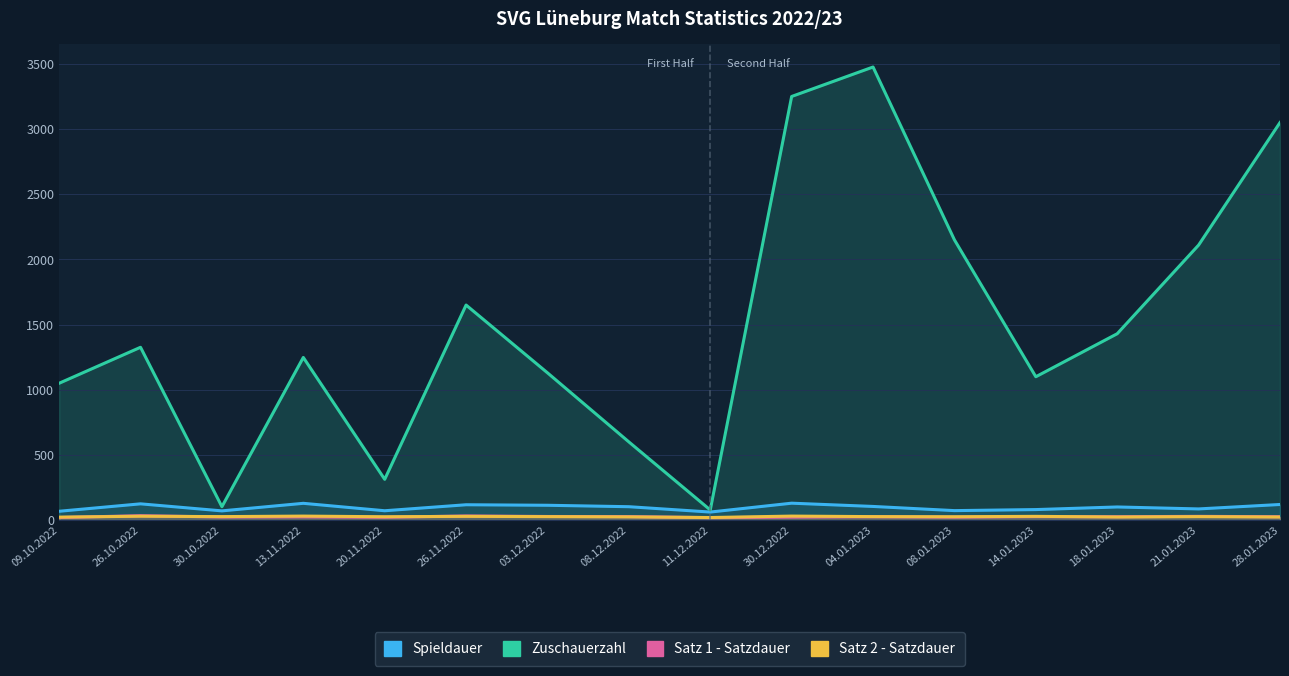

How many values in the Satz 1 - Satzdauer series are below 26?

7